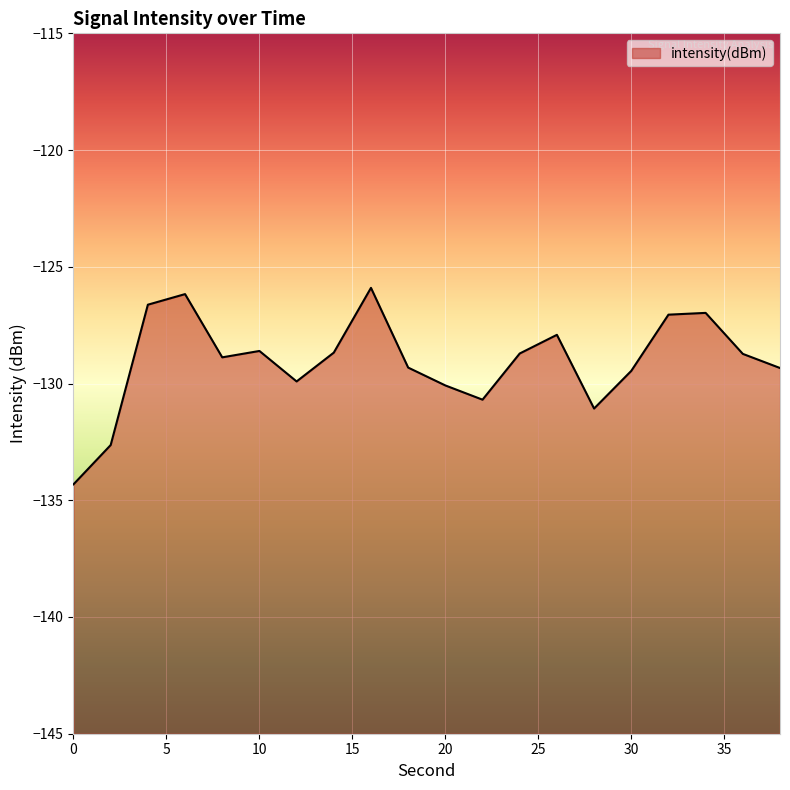

True or false: there are more than 1 points higher than both neighbors.

True